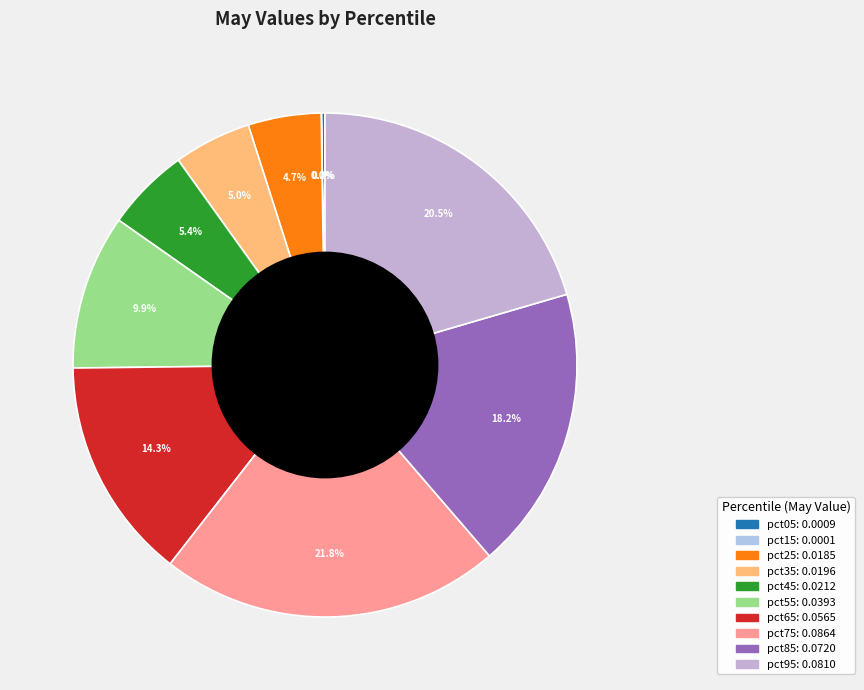

Rank the categories by value from highest to lowest.

pct75, pct95, pct85, pct65, pct55, pct45, pct35, pct25, pct05, pct15